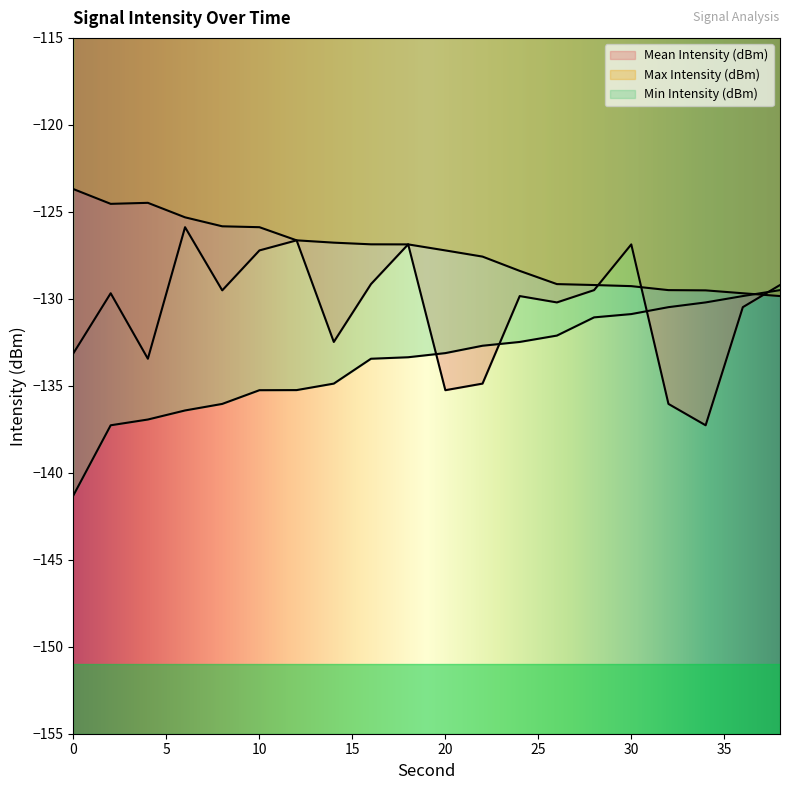

Which series has the largest total across all categories?

Max Intensity (dBm)